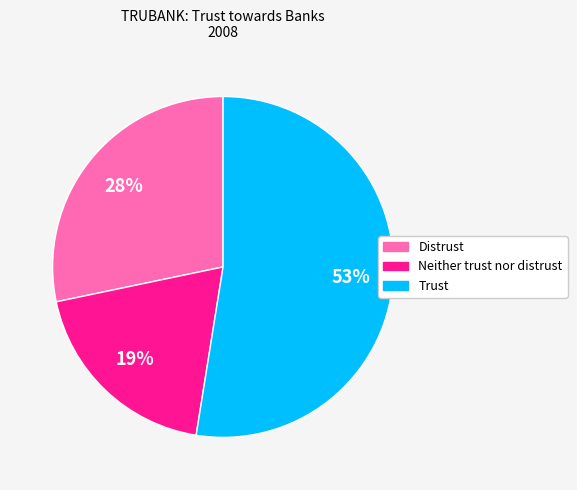

Does any single category account for the majority?

Yes